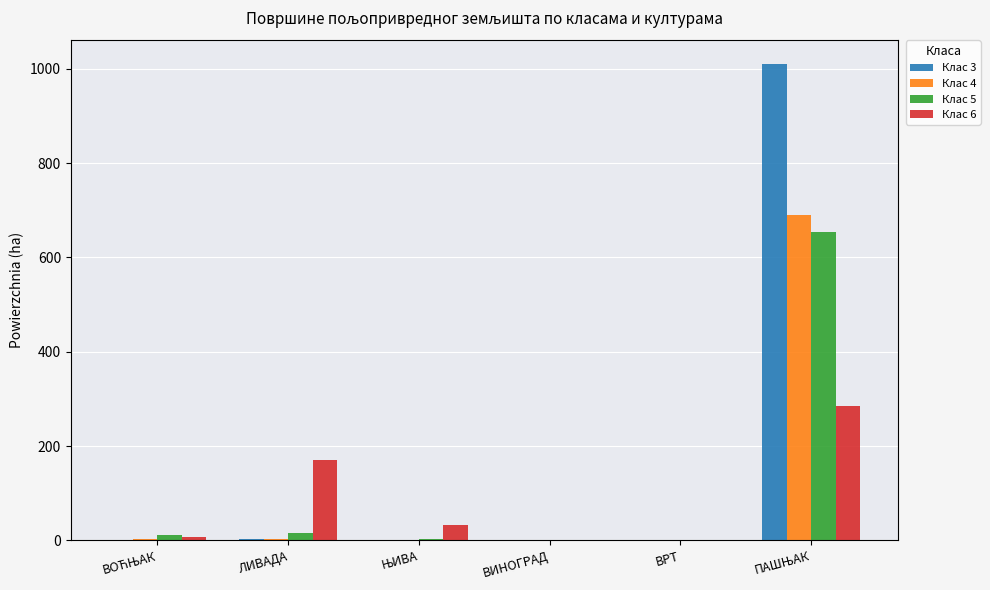

What is the sum of all Клас 6 values?

496.5